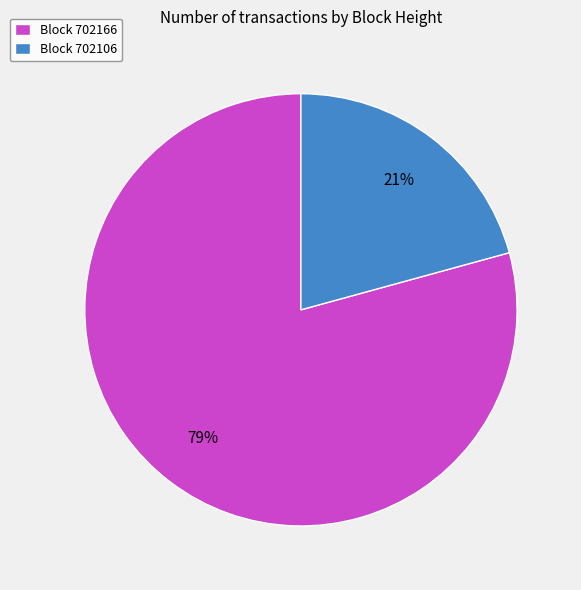

What is the smallest slice in the pie chart?

Block 702106